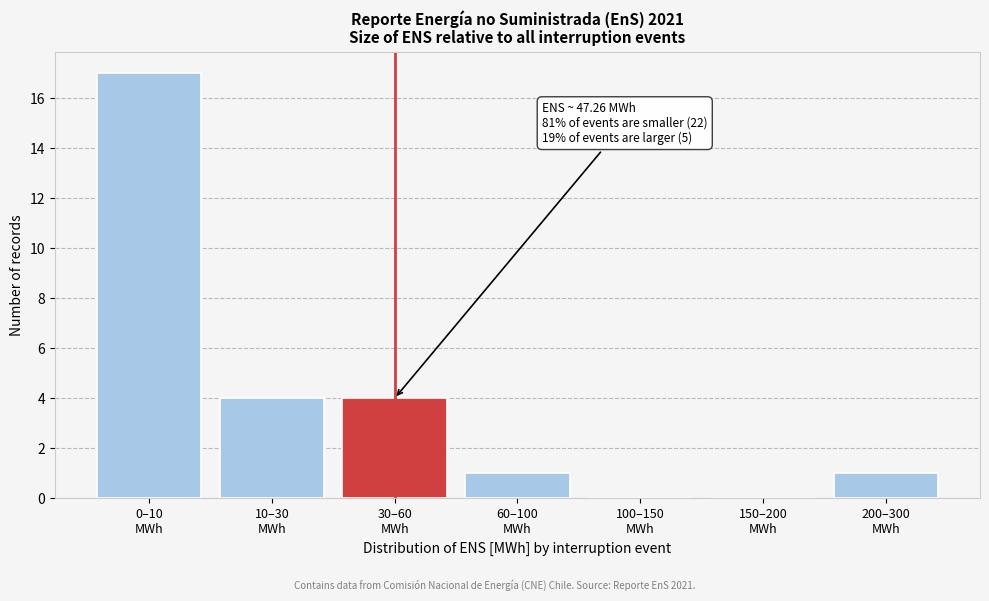

What is the maximum value shown in the chart?

17